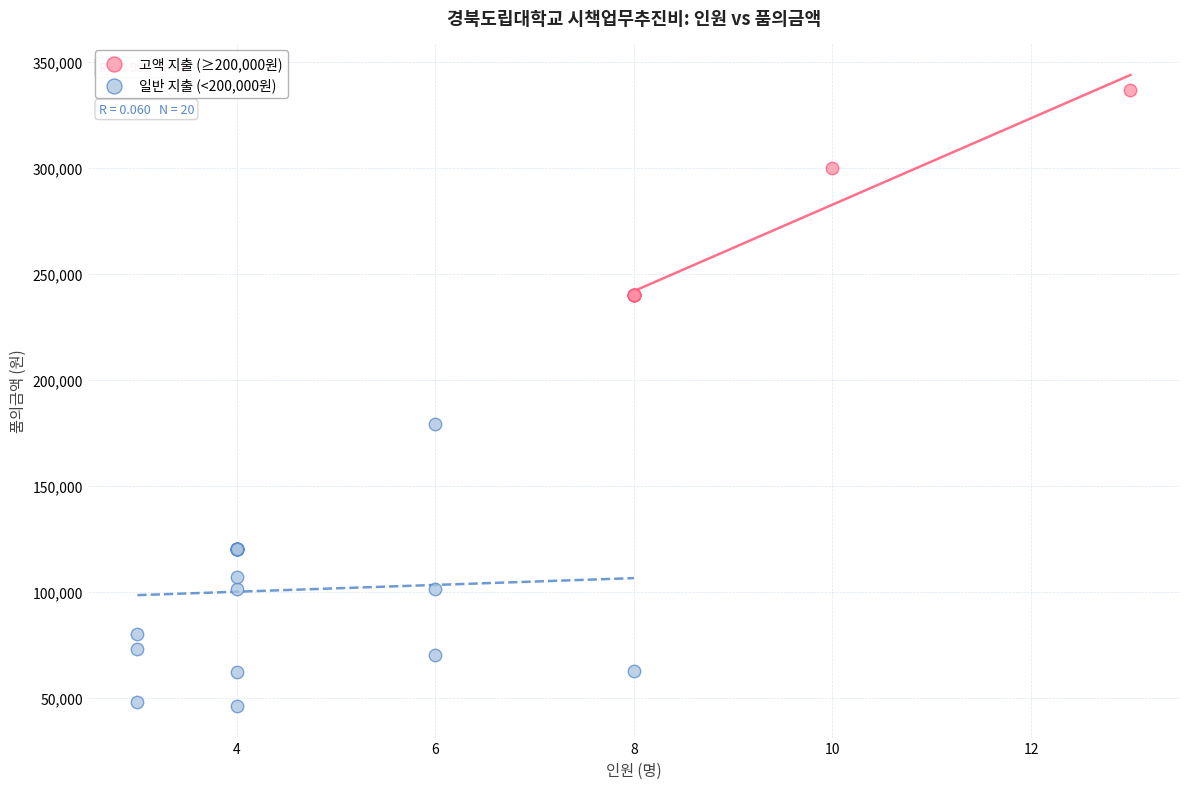

Which series has the largest Y range (max minus min)?

일반 지출 (<200,000원)